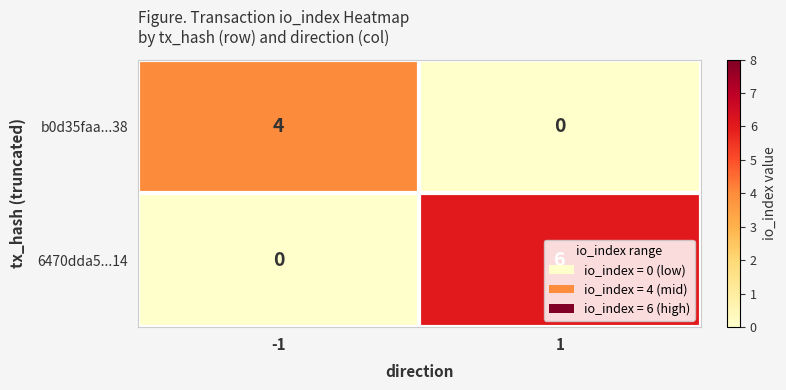

True or false: 6470dda5...14 has a value of 4 at 1.

False